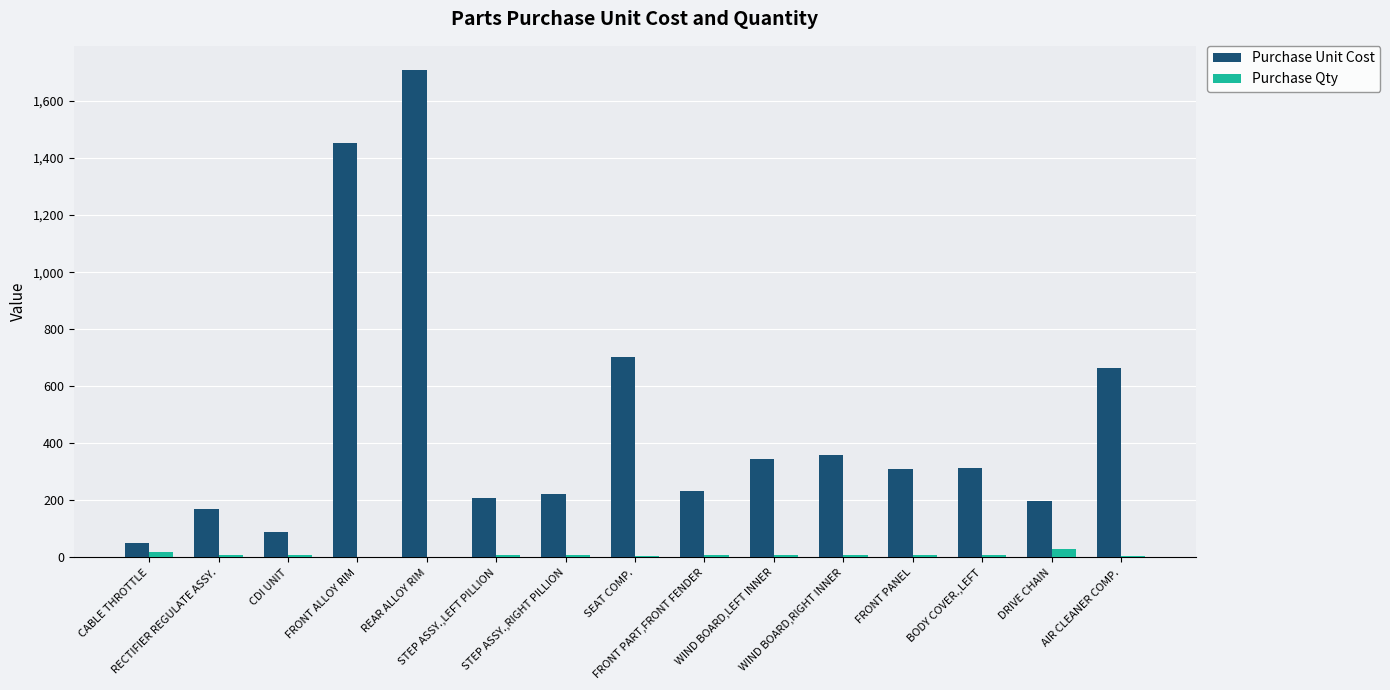

How many categories are shown in the chart?

15